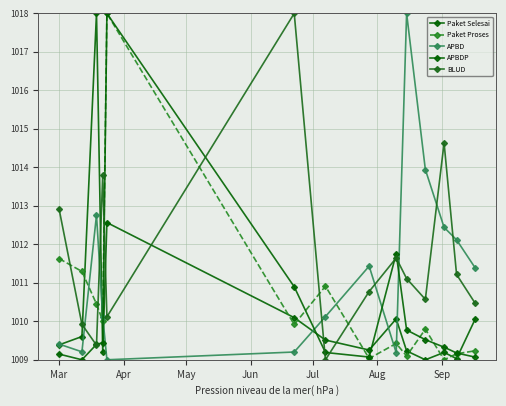

Does the chart display data point markers on the line(s)?

Yes